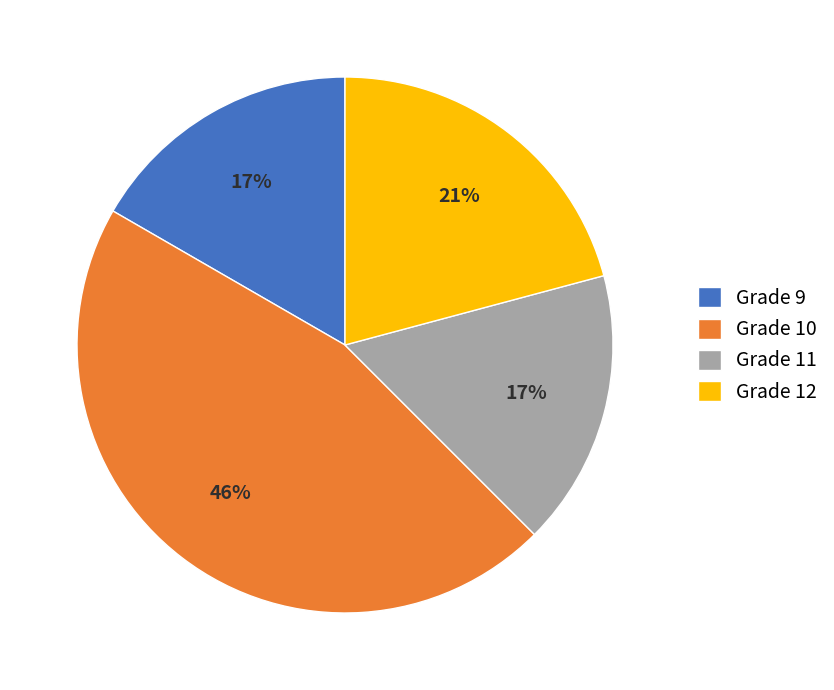

To the nearest percent, what is the difference between the largest and smallest slice percentages?

29%